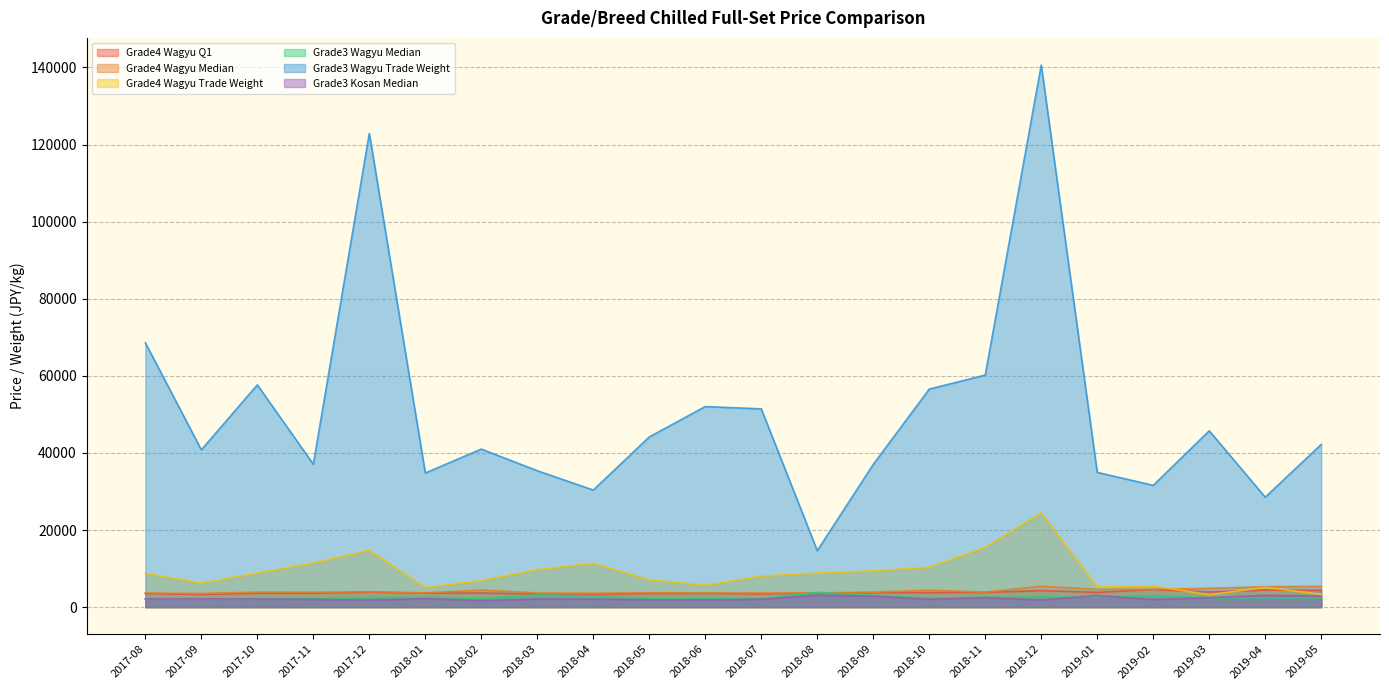

Which has a higher value, 2018-07 or 2018-05?

2018-05